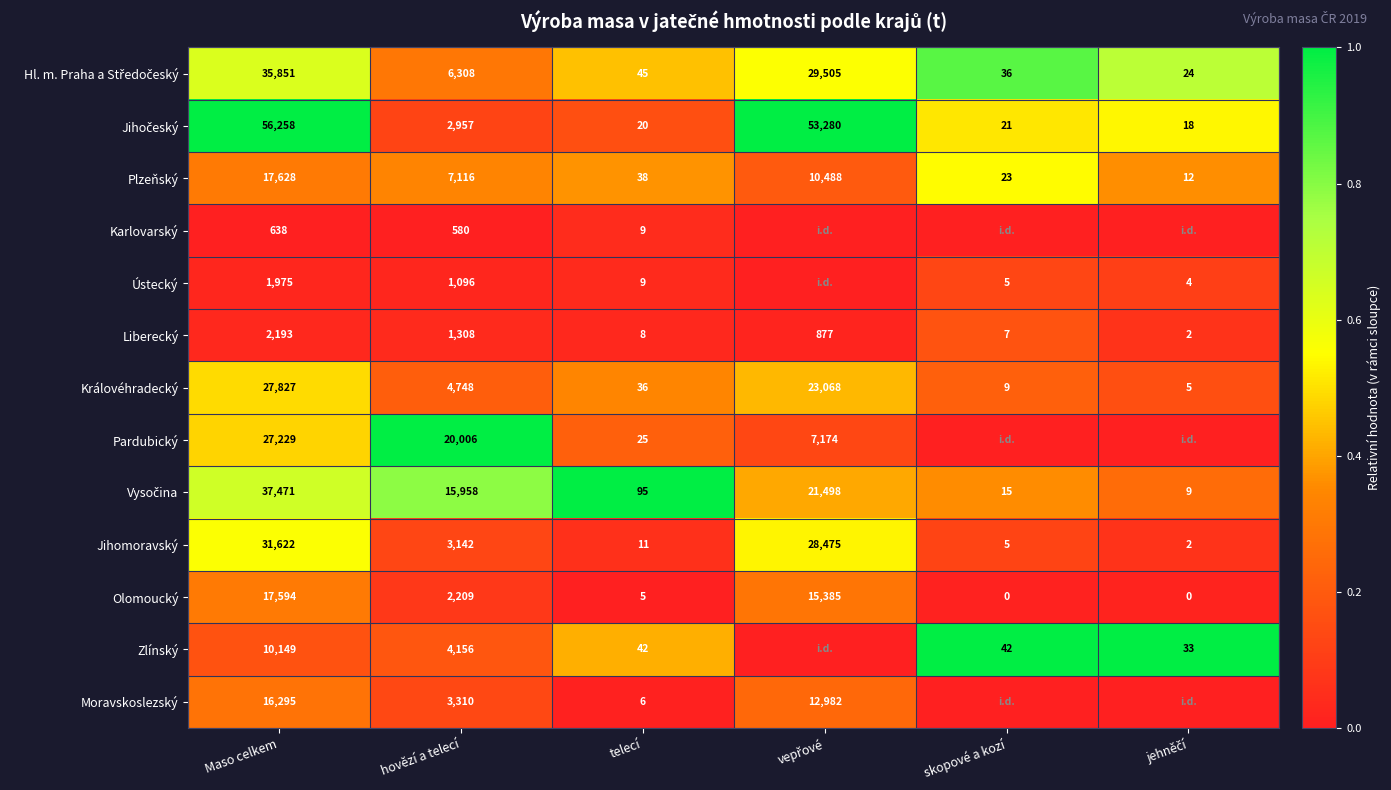

What value does the Jihomoravský series have at Maso celkem, to the nearest 10?

31620